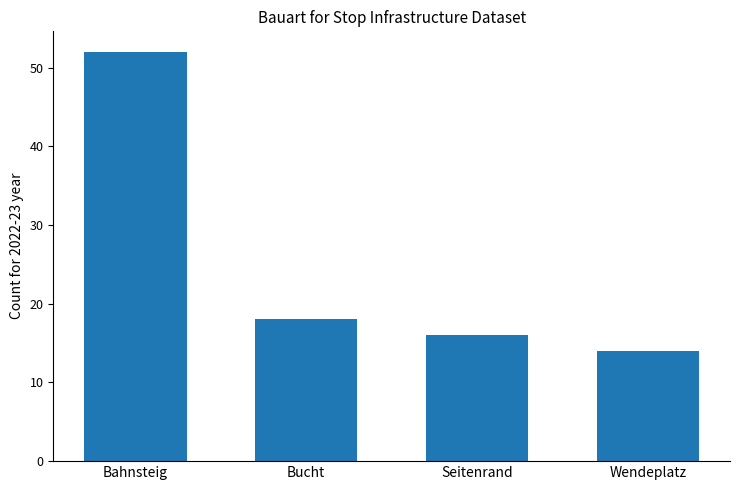

List the labels in order of value, largest first.

Bahnsteig, Bucht, Seitenrand, Wendeplatz